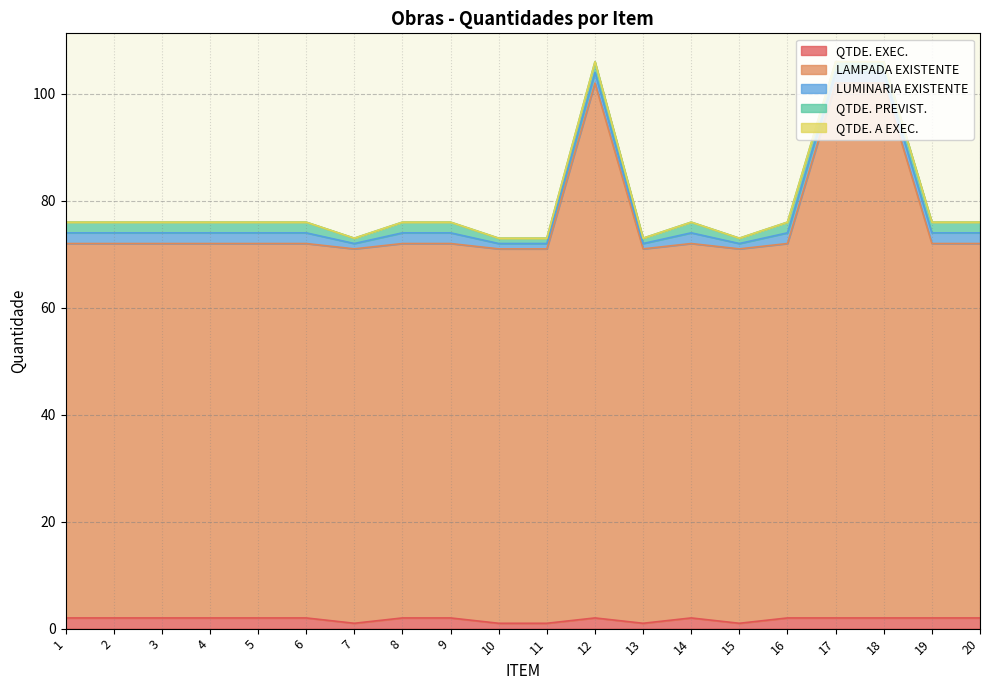

True or false: QTDE. PREVIST. and QTDE. A EXEC. cross at least once.

False